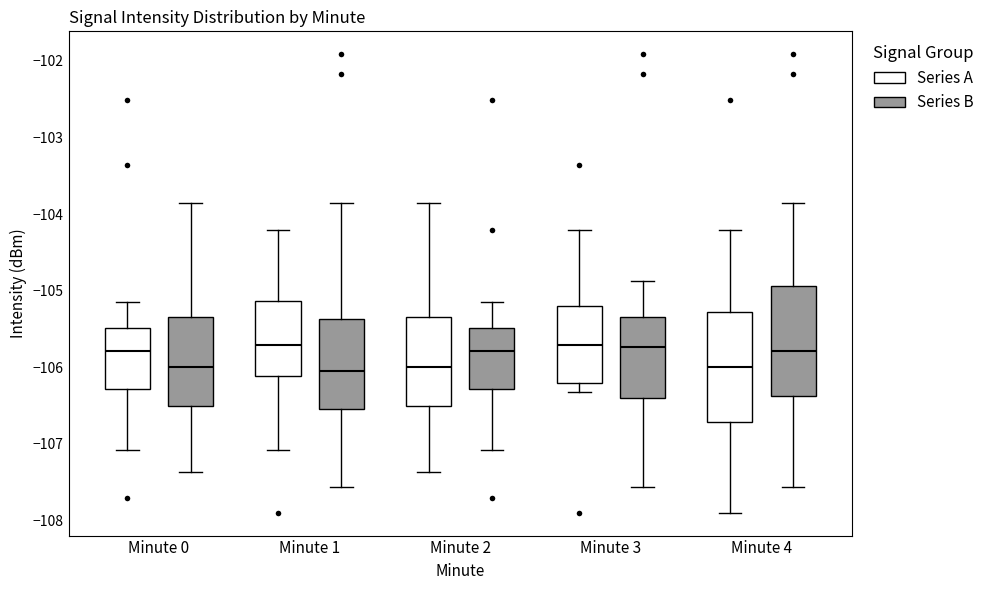

Reading left to right, read every box against the y-axis: the position of its median line, the range the box covers, and the ends of its whiskers. The values are not printed on the chart, so give them approximately, as read against the axis.

Minute 0 (Series A): median -105.8, box -106.3 to -105.5, whiskers -107.1 to -105.1
Minute 0 (Series B): median -106.0, box -106.5 to -105.3, whiskers -107.4 to -103.8
Minute 1 (Series A): median -105.7, box -106.1 to -105.1, whiskers -107.1 to -104.2
Minute 1 (Series B): median -106.0, box -106.5 to -105.4, whiskers -107.6 to -103.8
Minute 2 (Series A): median -106.0, box -106.5 to -105.3, whiskers -107.4 to -103.8
Minute 2 (Series B): median -105.8, box -106.3 to -105.5, whiskers -107.1 to -105.1
Minute 3 (Series A): median -105.7, box -106.2 to -105.2, whiskers -106.3 to -104.2
Minute 3 (Series B): median -105.7, box -106.4 to -105.3, whiskers -107.6 to -104.9
Minute 4 (Series A): median -106.0, box -106.7 to -105.3, whiskers -107.9 to -104.2
Minute 4 (Series B): median -105.8, box -106.4 to -104.9, whiskers -107.6 to -103.8